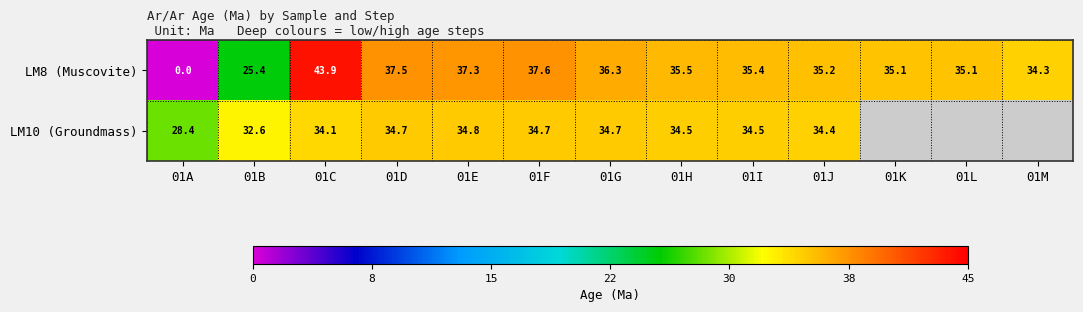

How many values in the LM8 (Muscovite) series exceed 35?

10